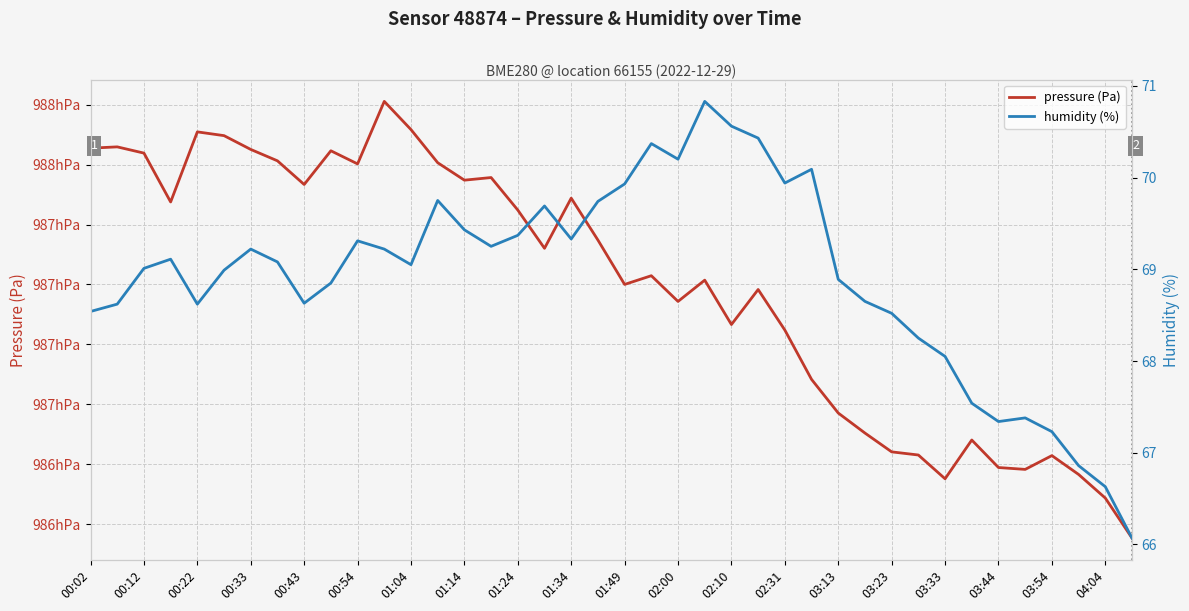

List the labels in order of humidity (%) value, largest first.

23, 24, 25, 21, 22, 27, 26, 20, 02:31, 04:04, 03:44, 03:13, 03:33, 03:54, 01:49, 03:23, 01:04, 02:00, 00:33, 01:14, 02:10, 00:22, 00:54, 28, 01:34, 29, 01:24, 00:12, 00:43, 00:02, 30, 31, 32, 33, 35, 34, 36, 37, 38, 39